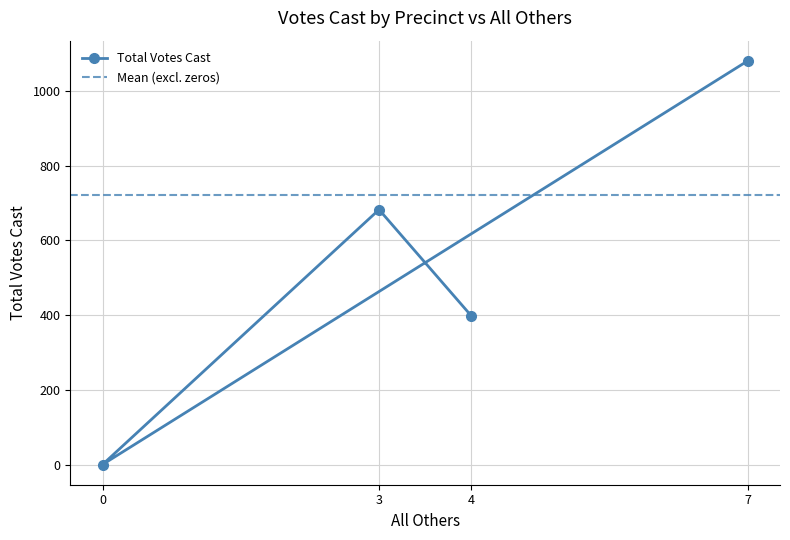

Rank the categories by Total Votes Cast value from lowest to highest.

0, 4, 3, 7